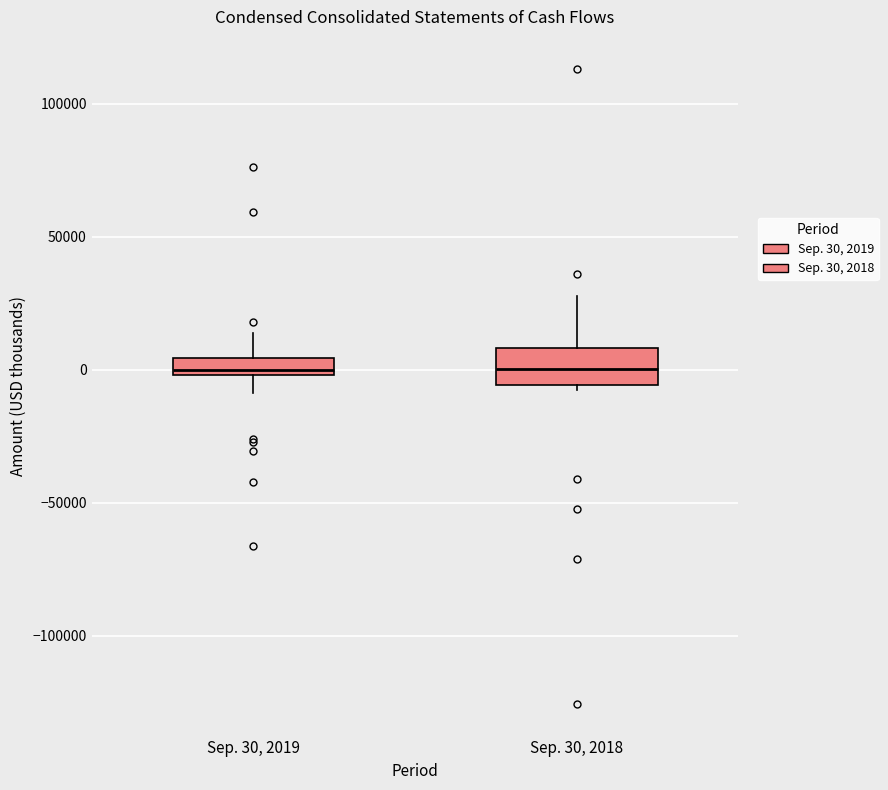

Where is the lower edge of the box for Sep. 30, 2018 on the y-axis? The values are not printed on the chart, so give them approximately, as read against the axis.

-5000